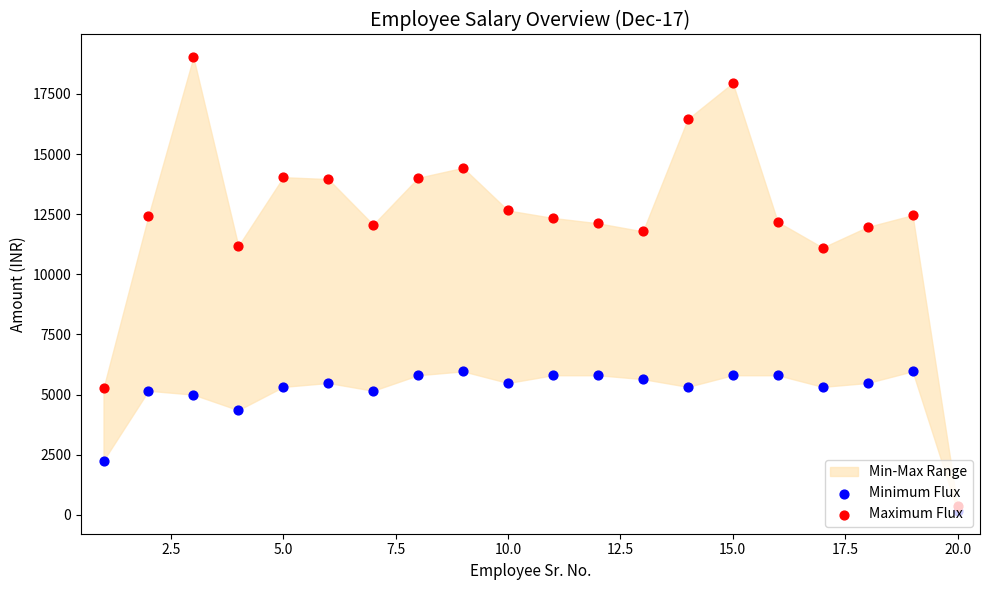

At how many categories does at least one series exceed 7848?

18